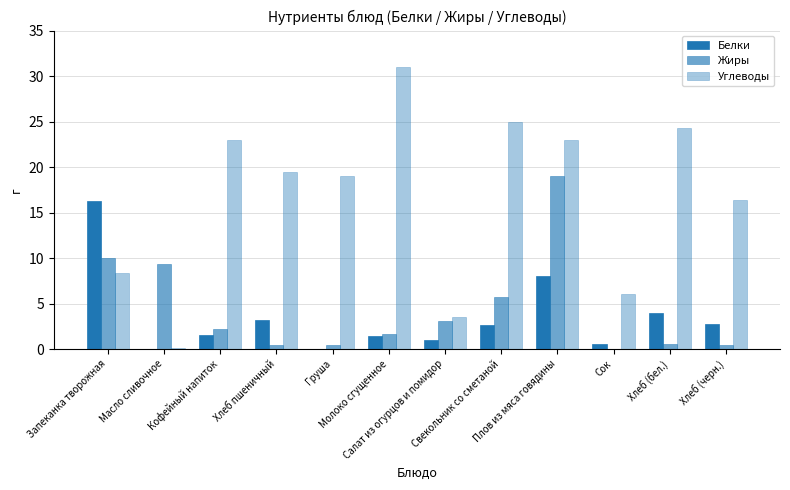

What is the sum of the Углеводы values at Хлеб (черн.) and Свекольник со сметаной?

41.4